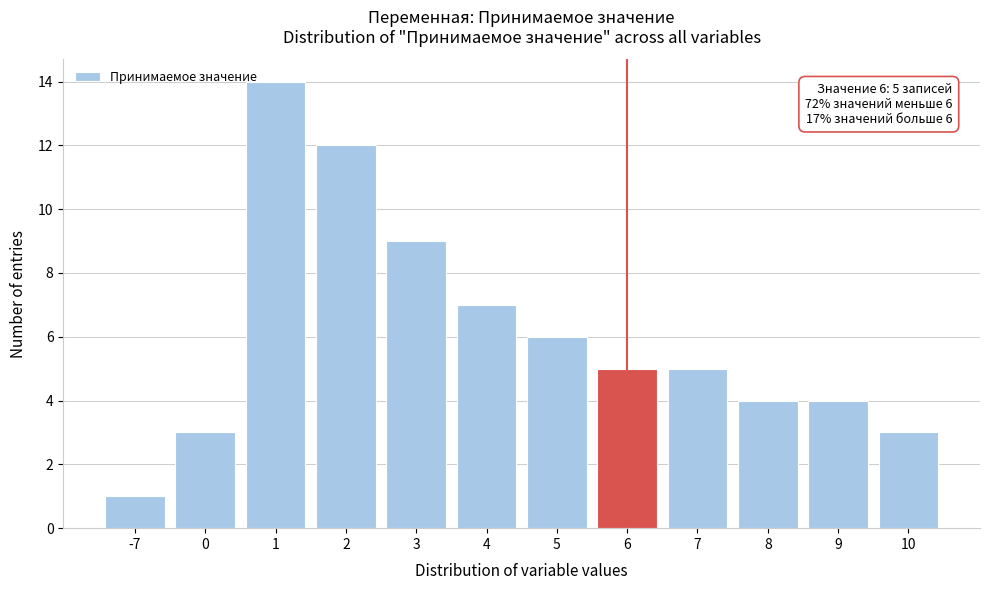

Reading left to right, list all the values displayed in this chart.

1	3	14	12	9	7	6	5	5	4	4	3